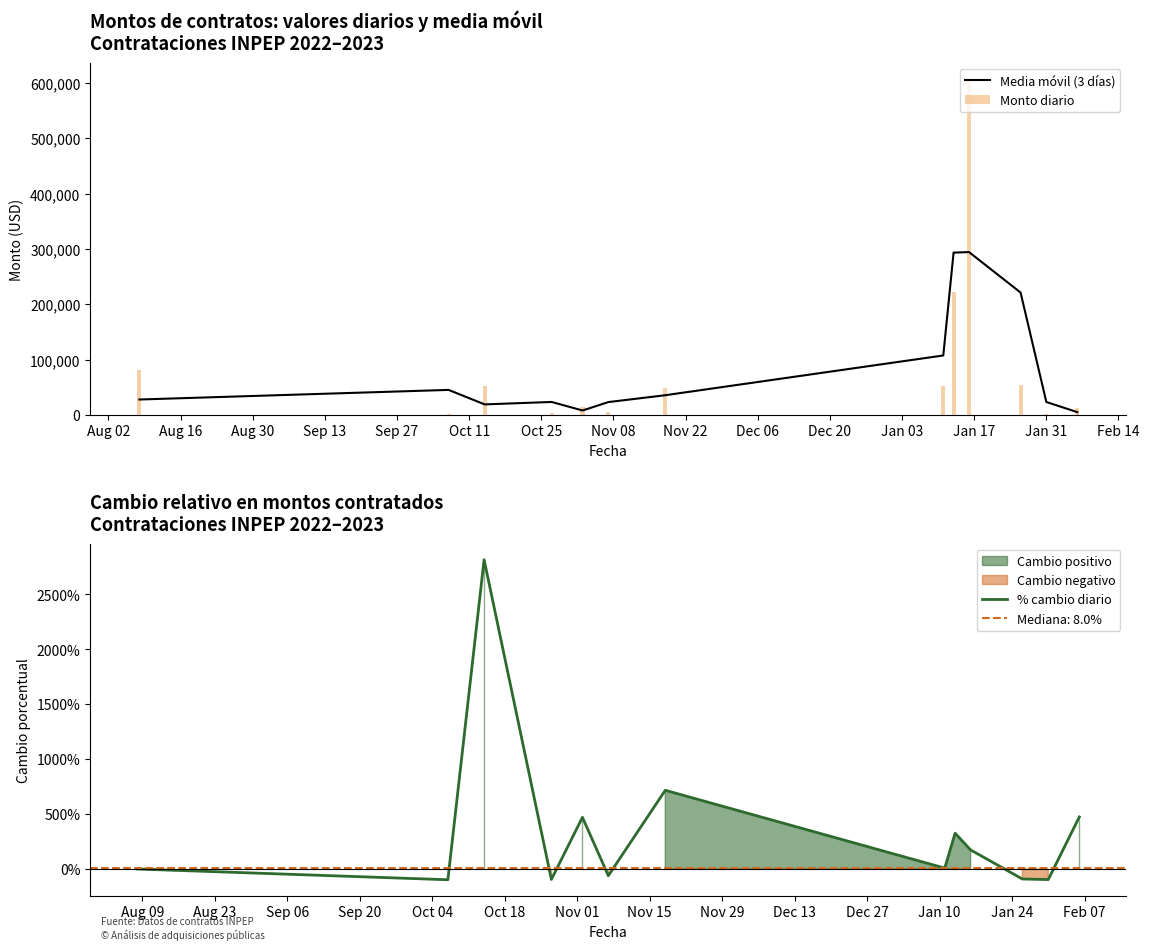

What is the highest value of the Media móvil (3 días) series?

294212.0